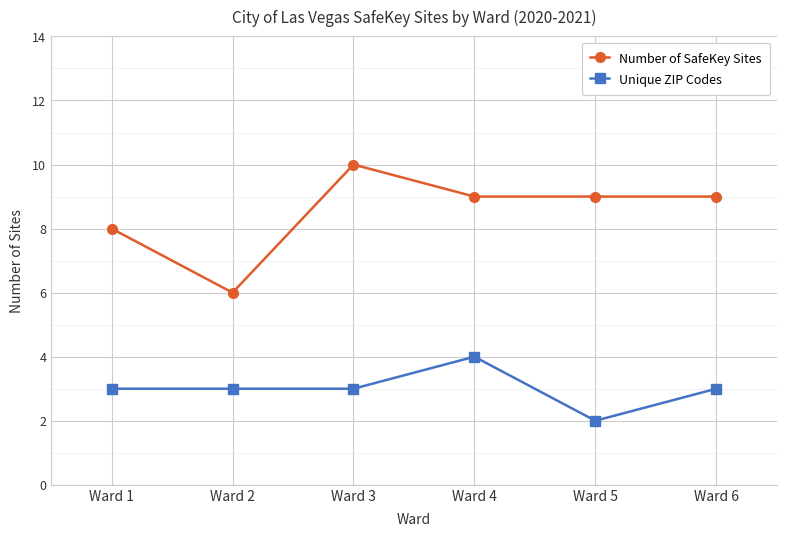

What is the sum of all Number of SafeKey Sites values?

51